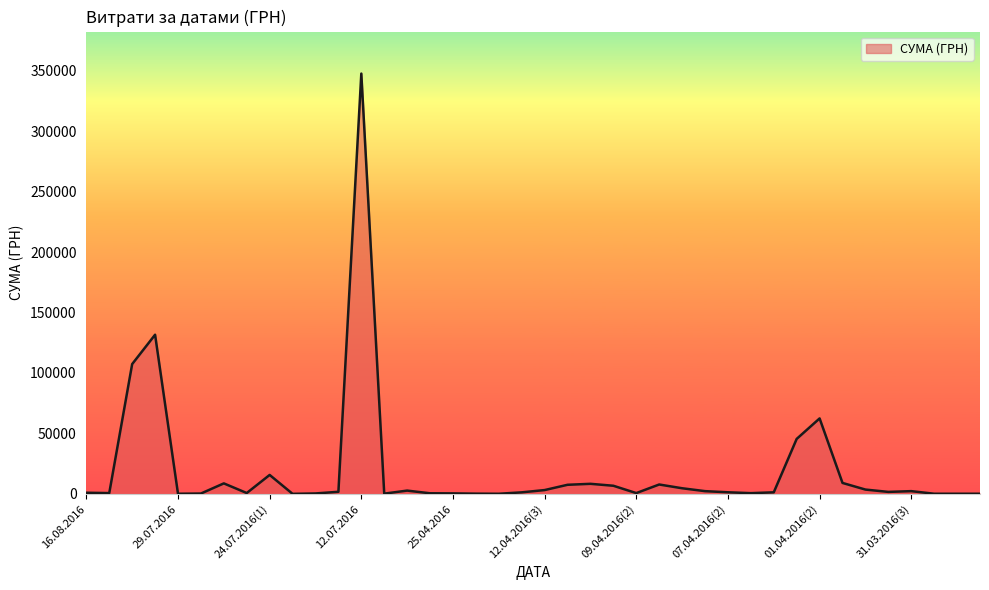

What is the difference between the maximum and minimum values?

347598.5